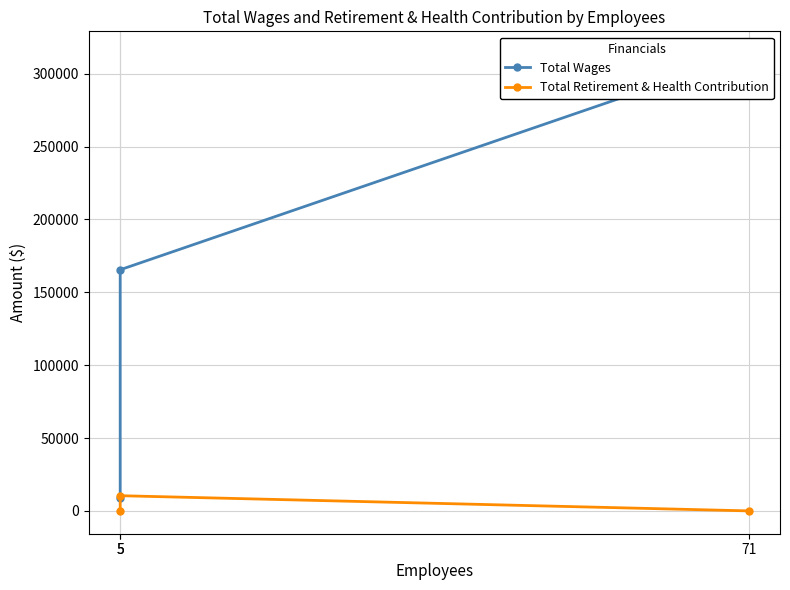

The Total Retirement & Health Contribution series shows 0 at 71. True or false?

True